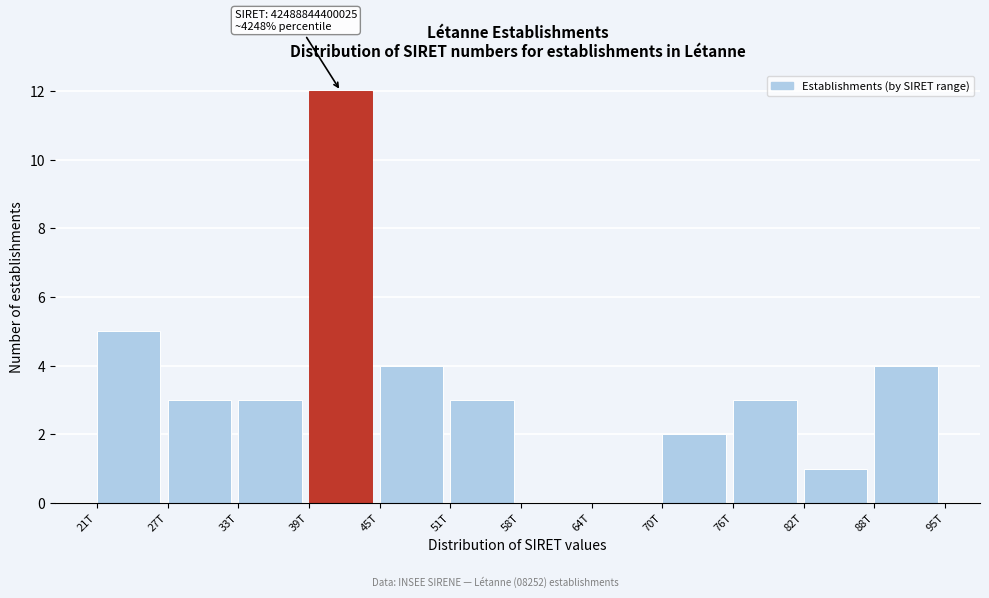

Reading right to left, list all the values displayed in this chart.

88T=4	82T=1	76T=3	70T=2	64T=0	58T=0	51T=3	45T=4	39T=12	33T=3	27T=3	21T=5